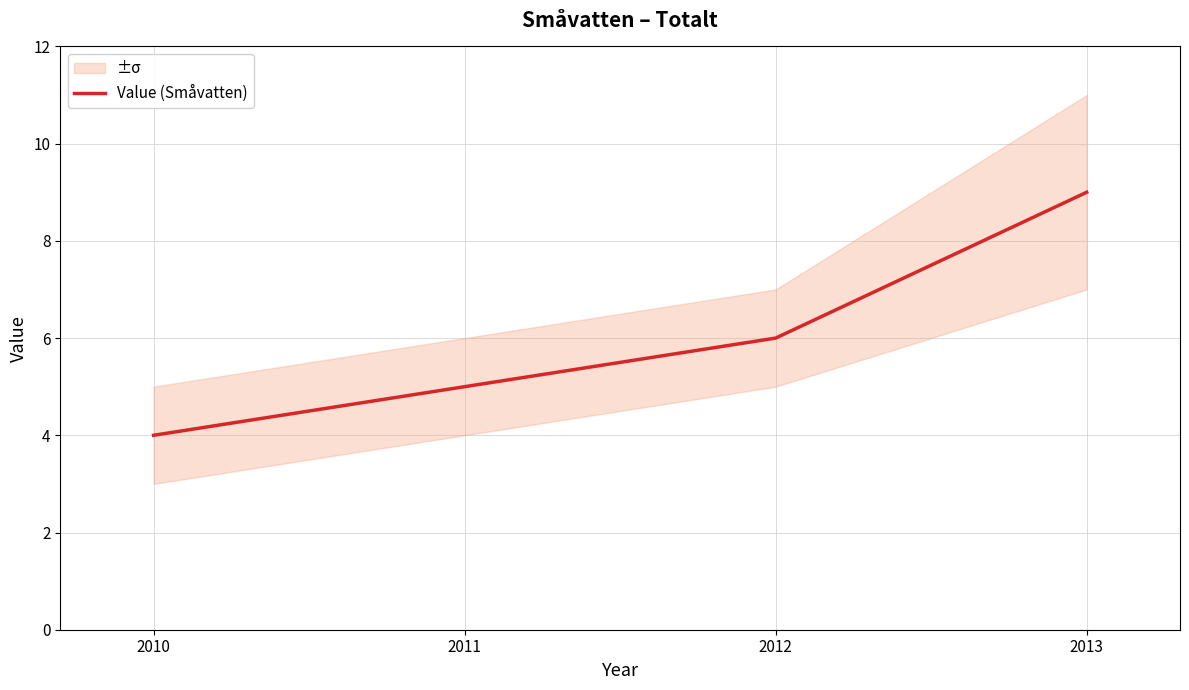

Reading right to left, list all the values displayed in this chart.

9	6	5	4